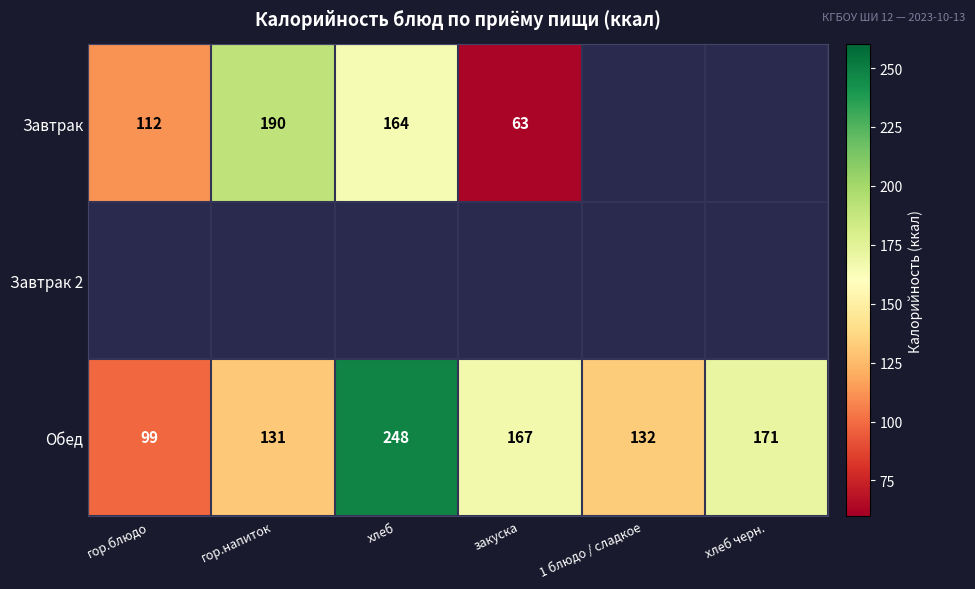

What is the sum of all Обед values?

948